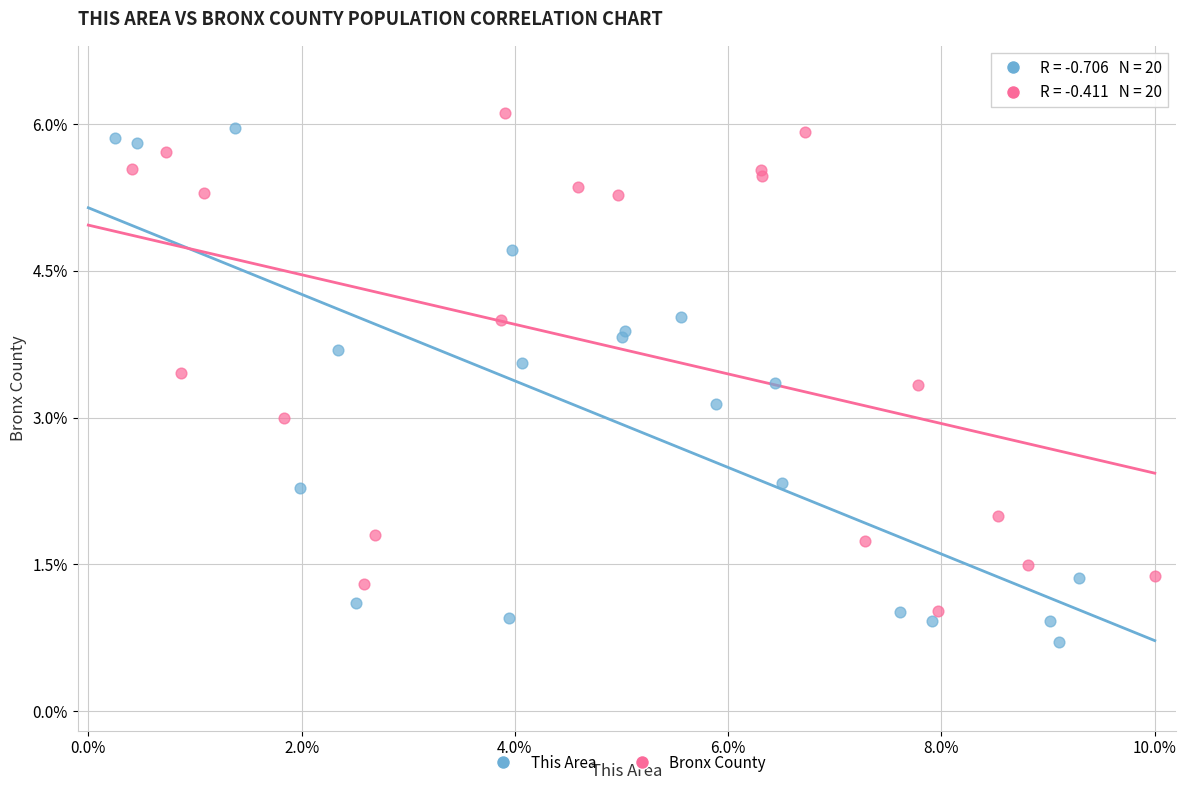

Which series reaches the maximum Y coordinate?

Bronx County